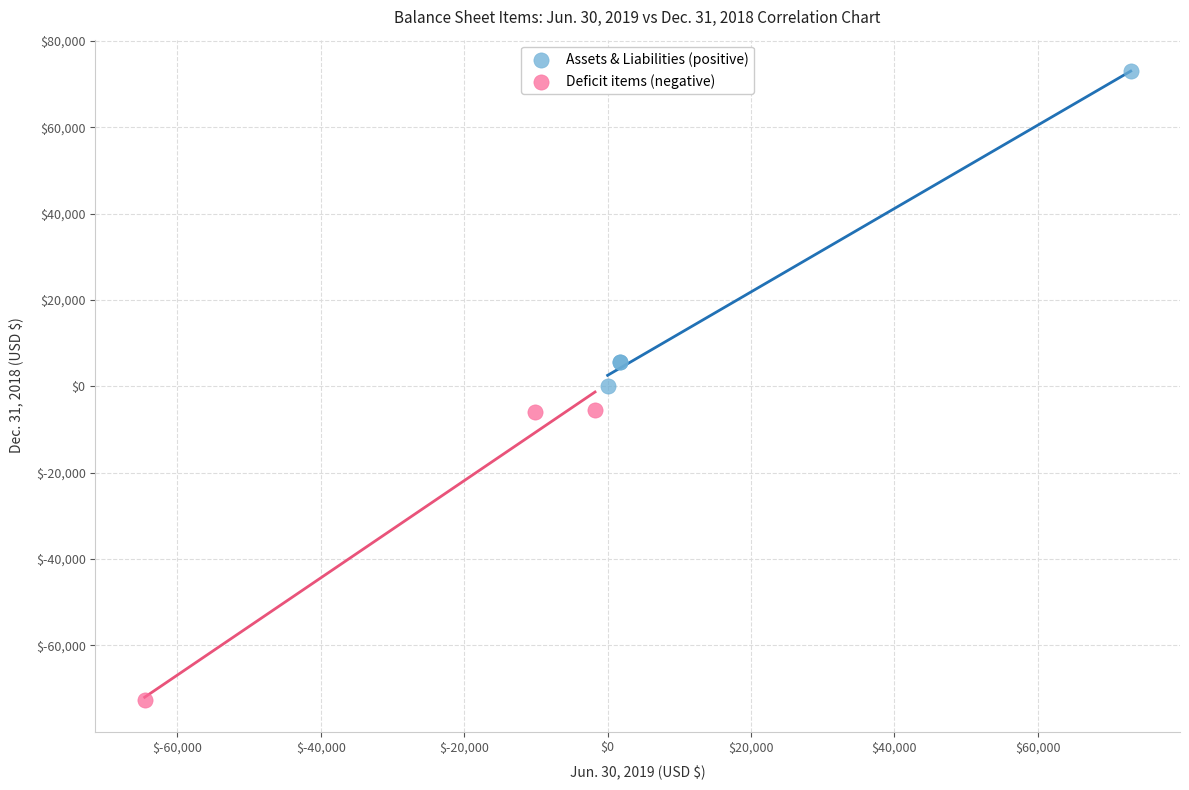

Which series contains the lowest Y value?

Deficit items (negative)